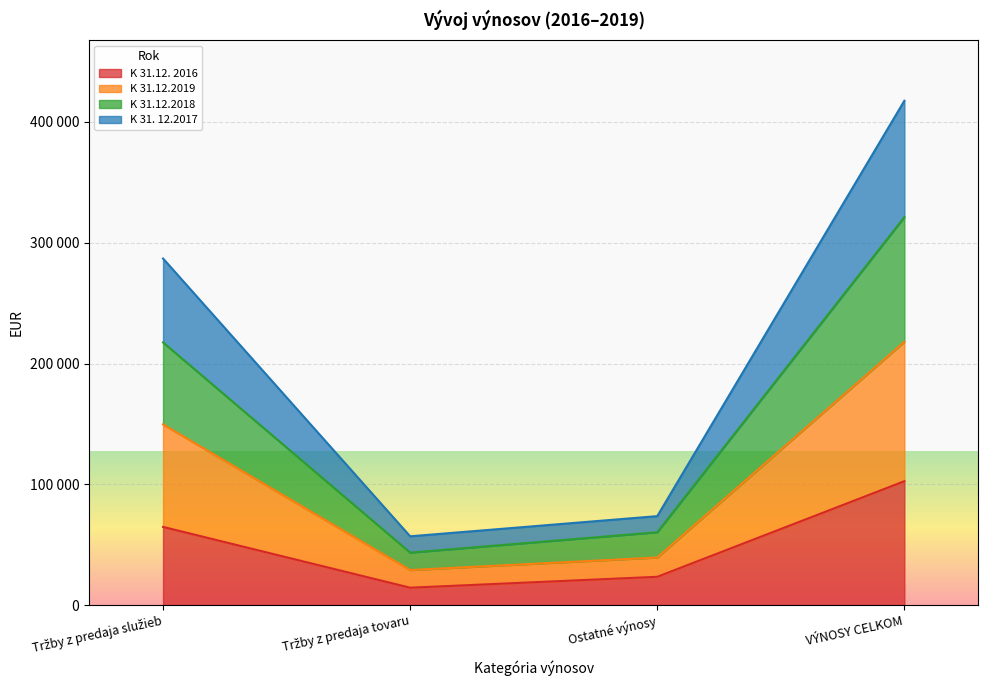

Which series changed the most between Tržby z predaja služieb and Ostatné výnosy?

K 31.12.2019